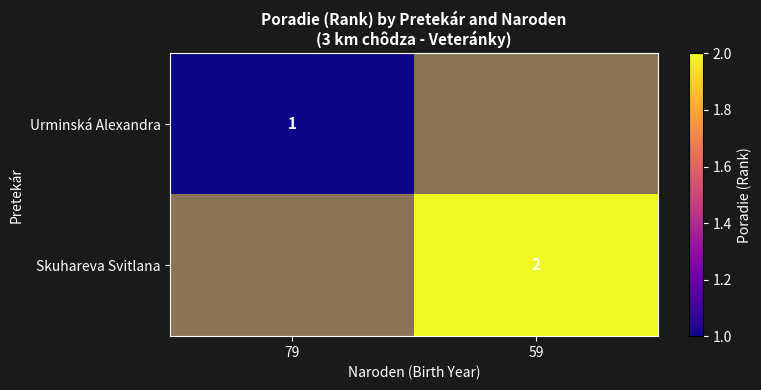

What is the maximum value shown in the chart?

2.0